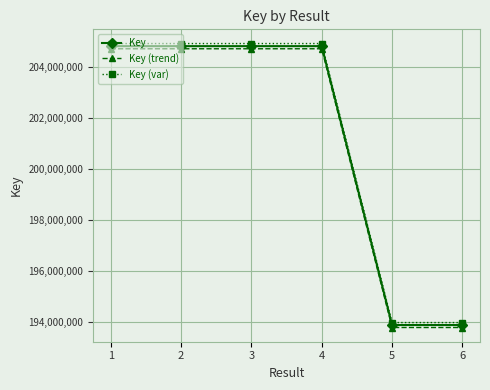

What is the value of the Key (trend) point at the 3rd from the left?

204695362.1